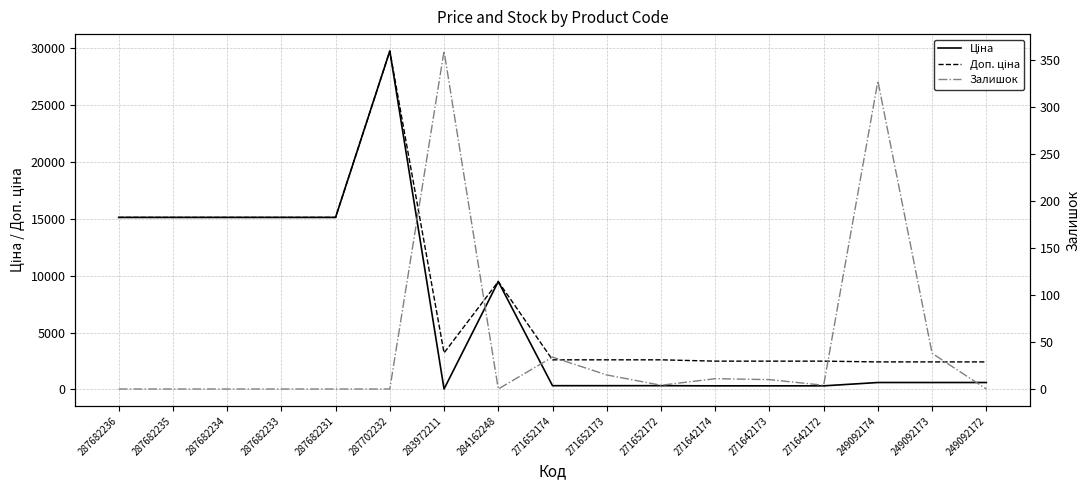

How many data points in Залишок are above 4?

7